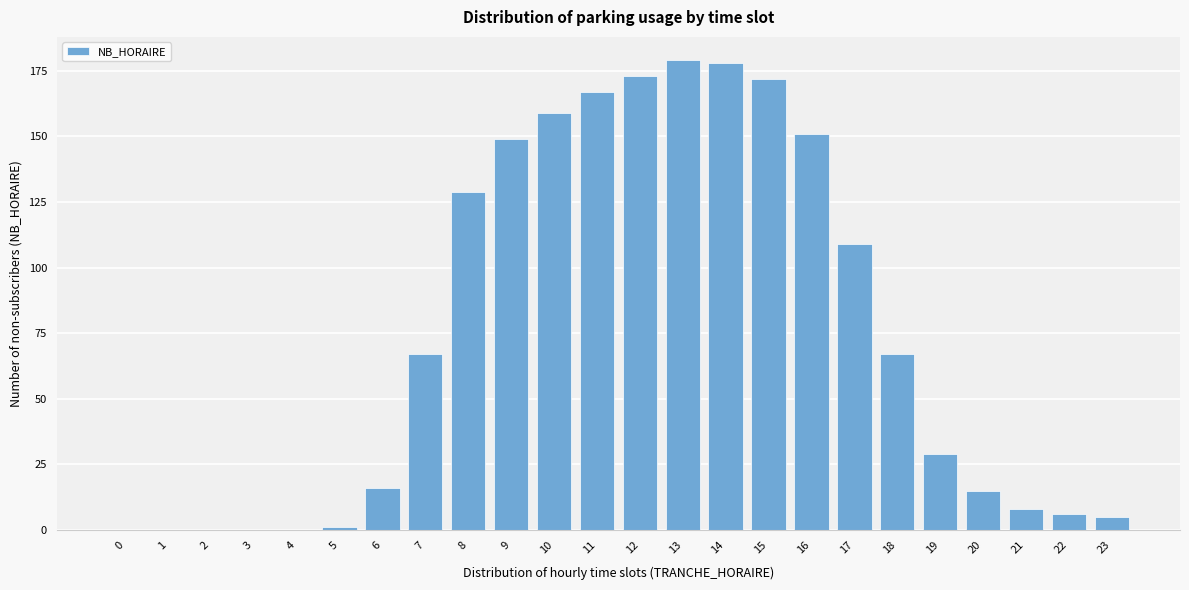

Reading left to right, extract all data points from this chart.

0=0	1=0	2=0	3=0	4=0	5=1	6=16	7=67	8=129	9=149	10=159	11=167	12=173	13=179	14=178	15=172	16=151	17=109	18=67	19=29	20=15	21=8	22=6	23=5